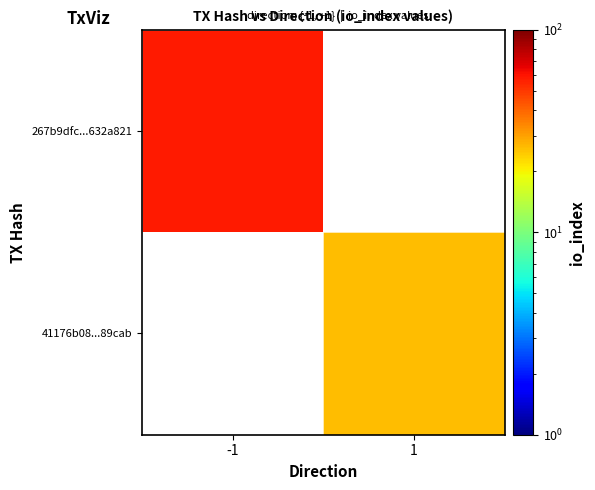

At how many categories does at least one series exceed 51?

1